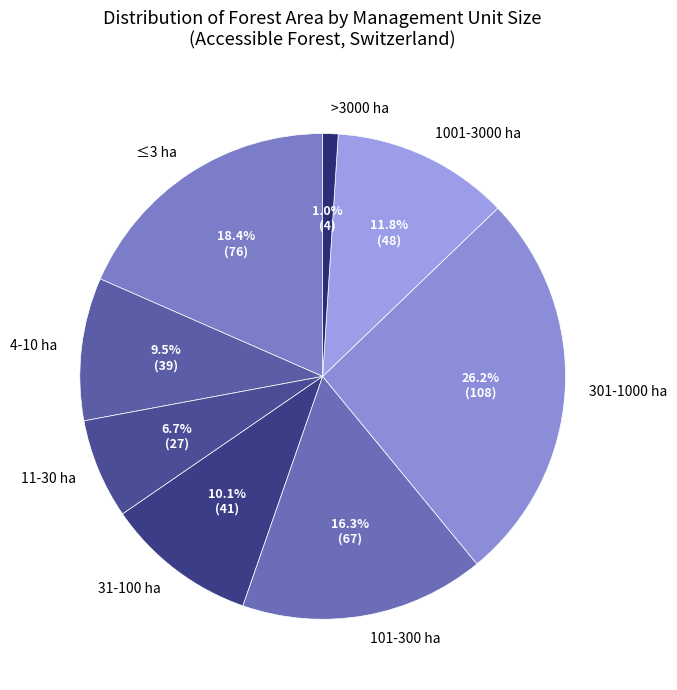

To the nearest percent, what is the difference between the 11-30 ha and >3000 ha slice percentages?

6%